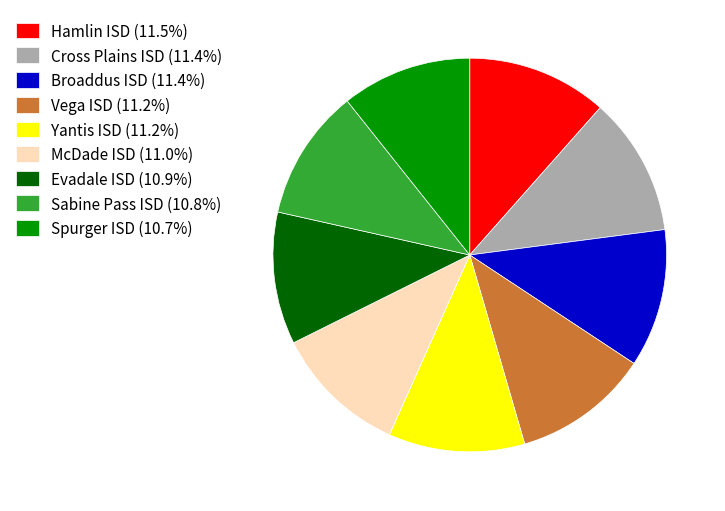

Approximately how many times larger is the value at Broaddus ISD compared to Sabine Pass ISD?

1.1